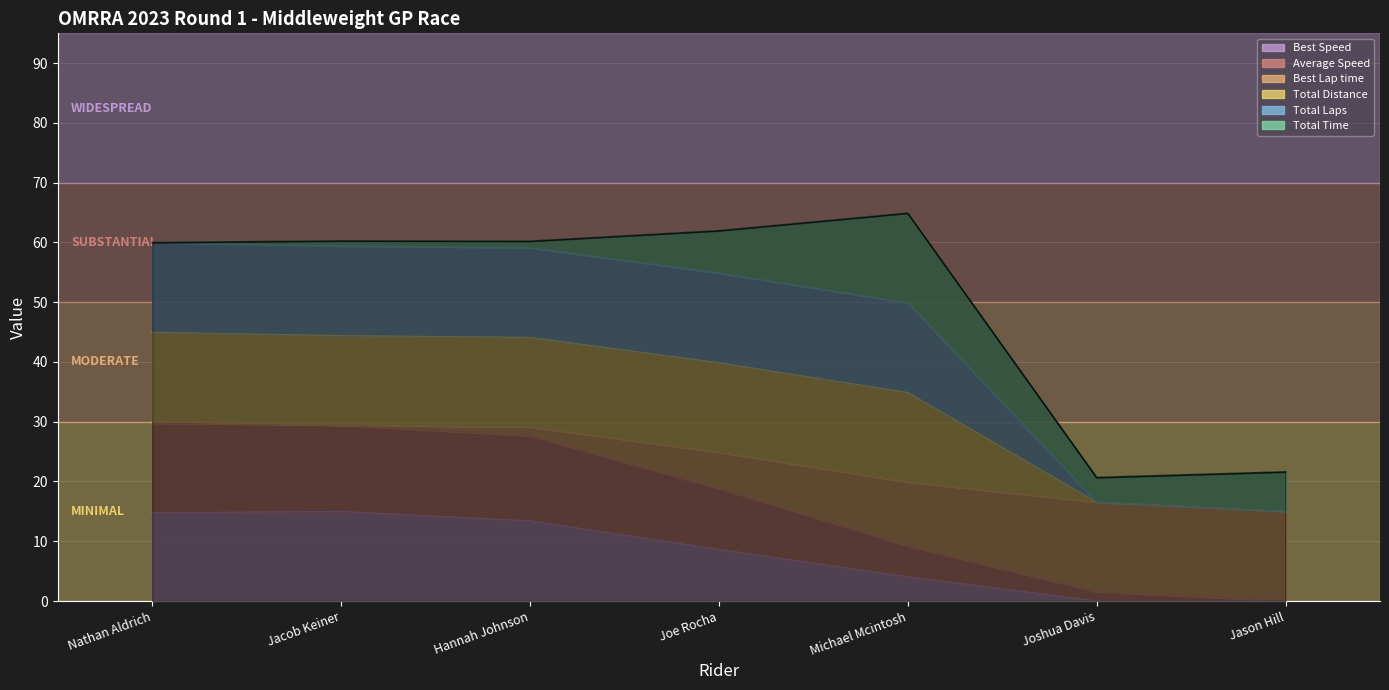

Read the Average Speed value at Jacob Keiner.

29.4